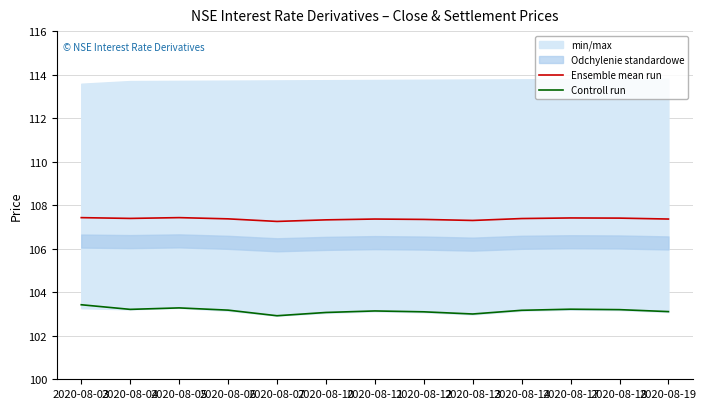

What is the total value across all series at 2020-08-18?

210.6